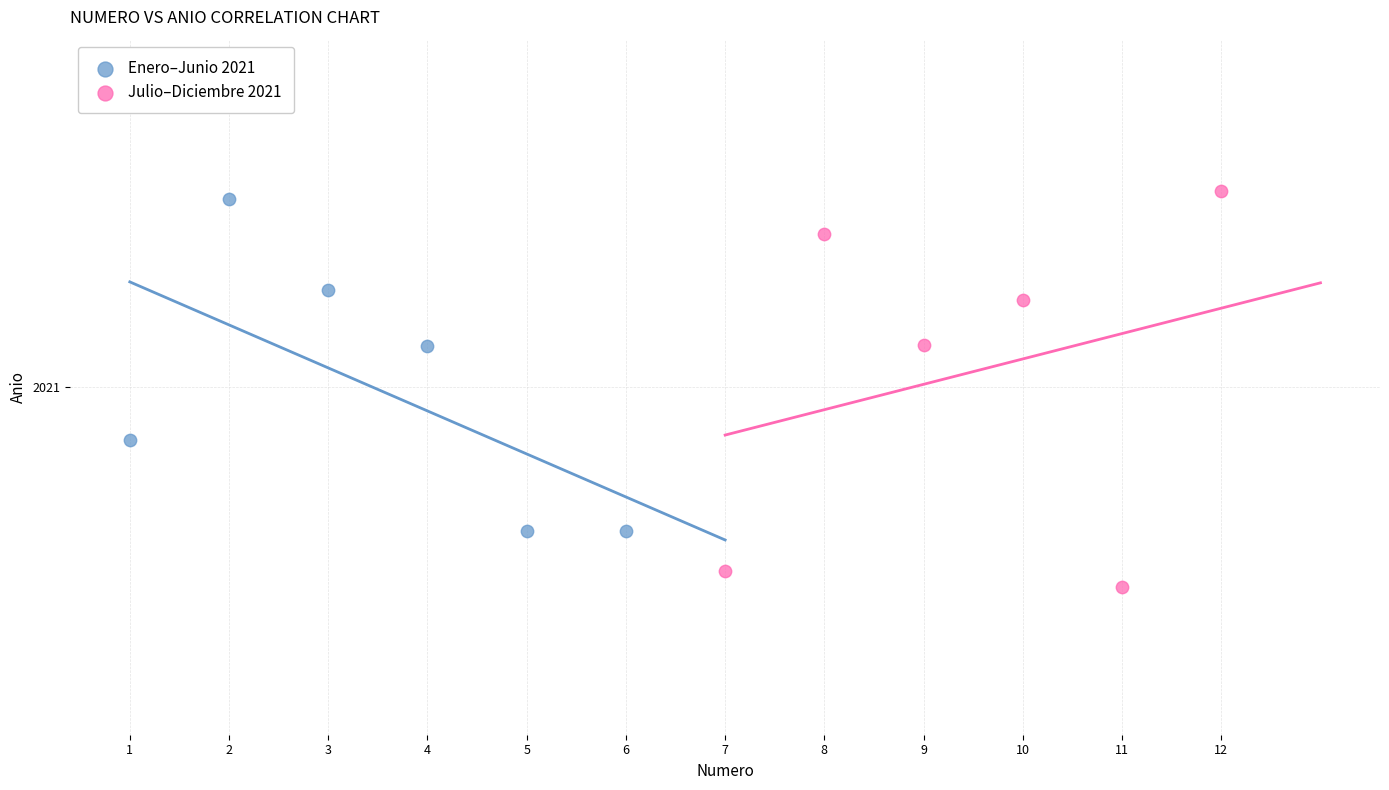

Which series contains the highest Y value?

Julio–Diciembre 2021